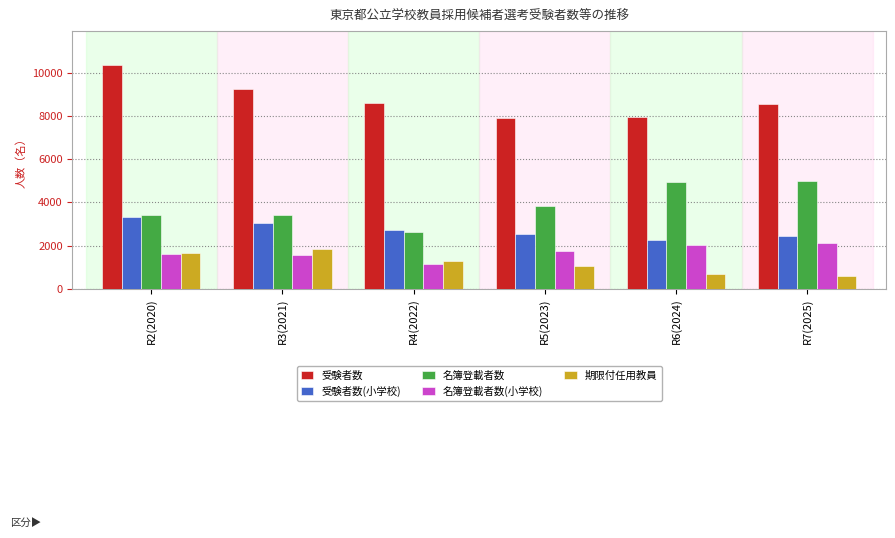

Which category has the highest value in the 名簿登載者数(小学校) series?

R7(2025)